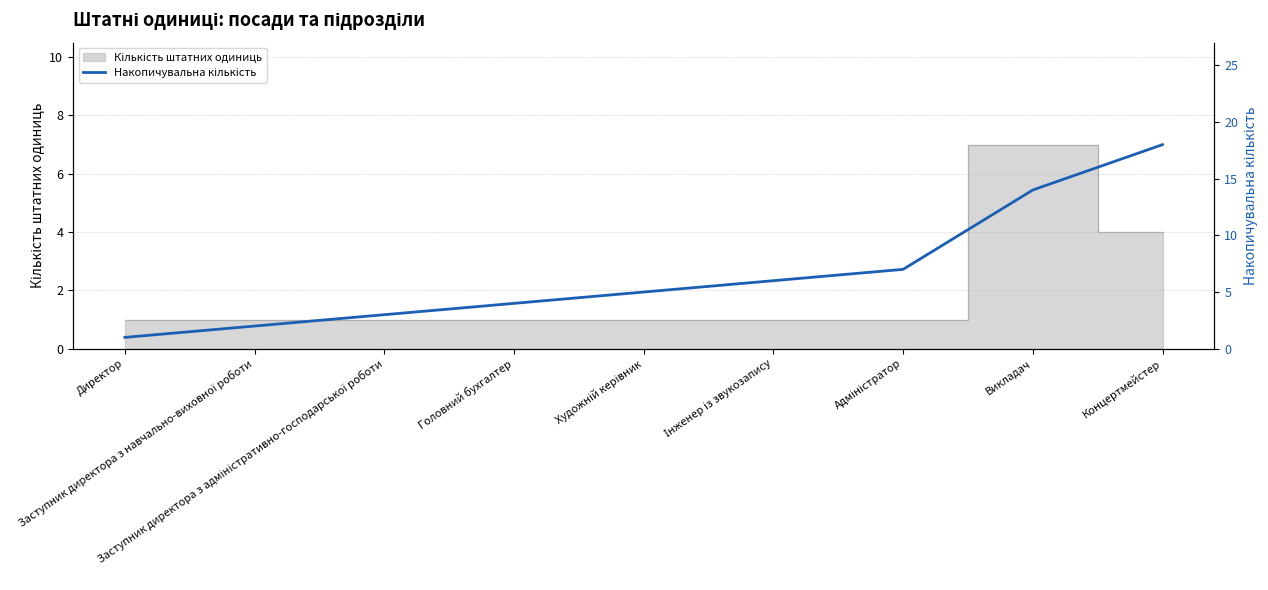

What value does the data have at Заступник директора з навчально-виховної роботи?

2